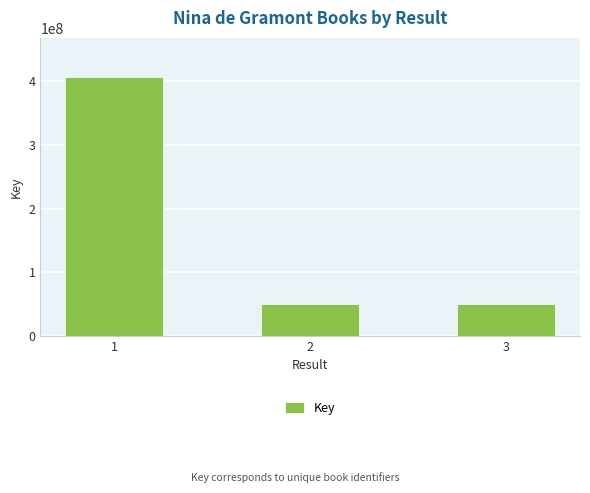

What is the maximum value shown in the chart?

407251699